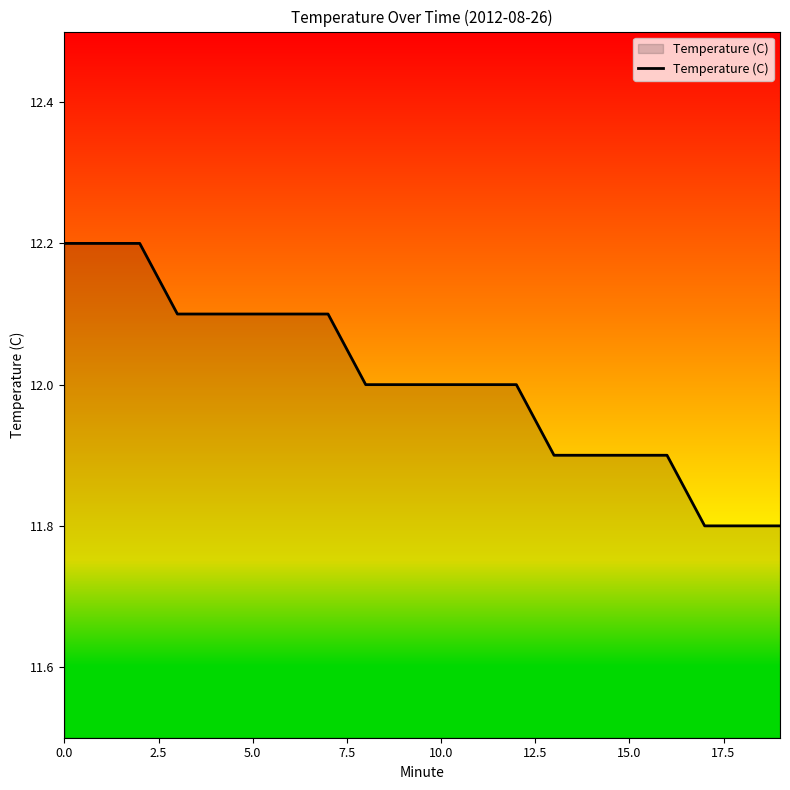

How many lines are shown in the chart?

1